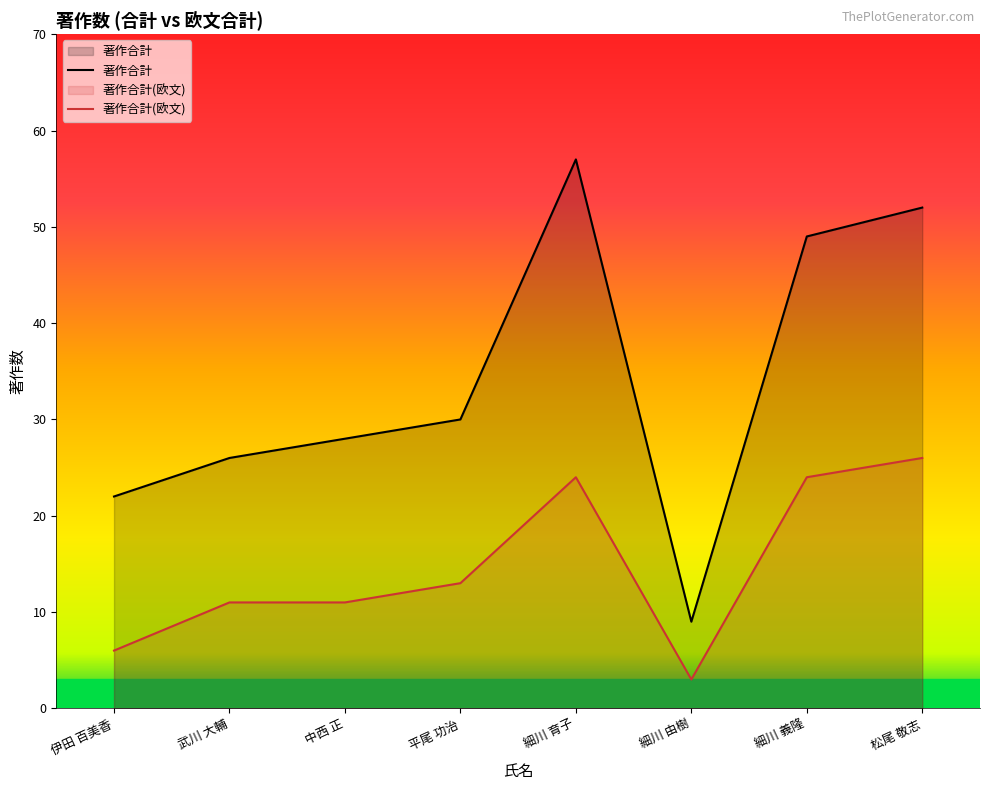

Which series has the widest spread of values?

著作合計